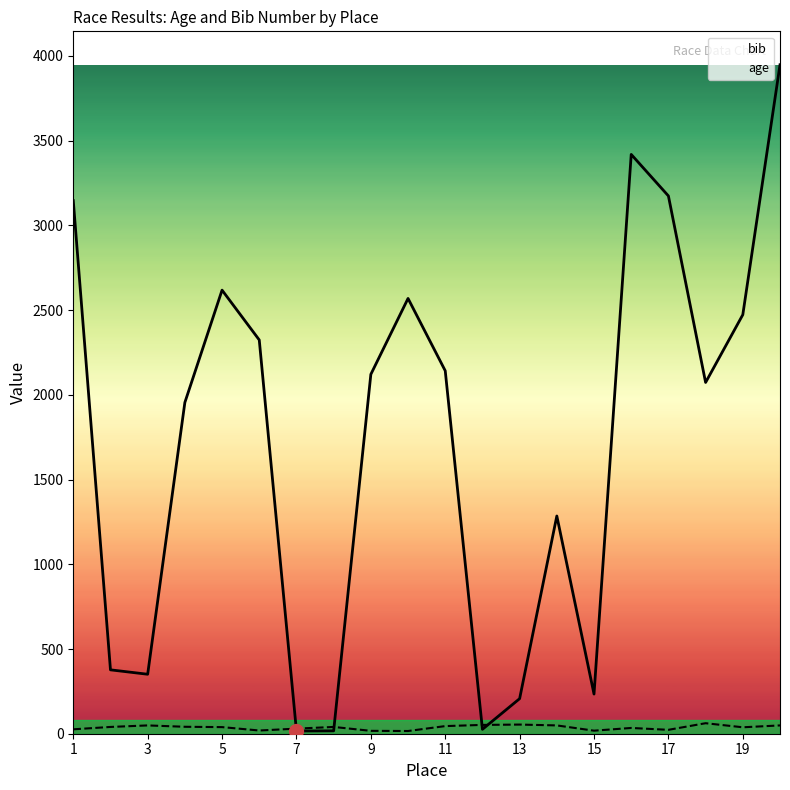

Which series has the widest spread of values?

bib